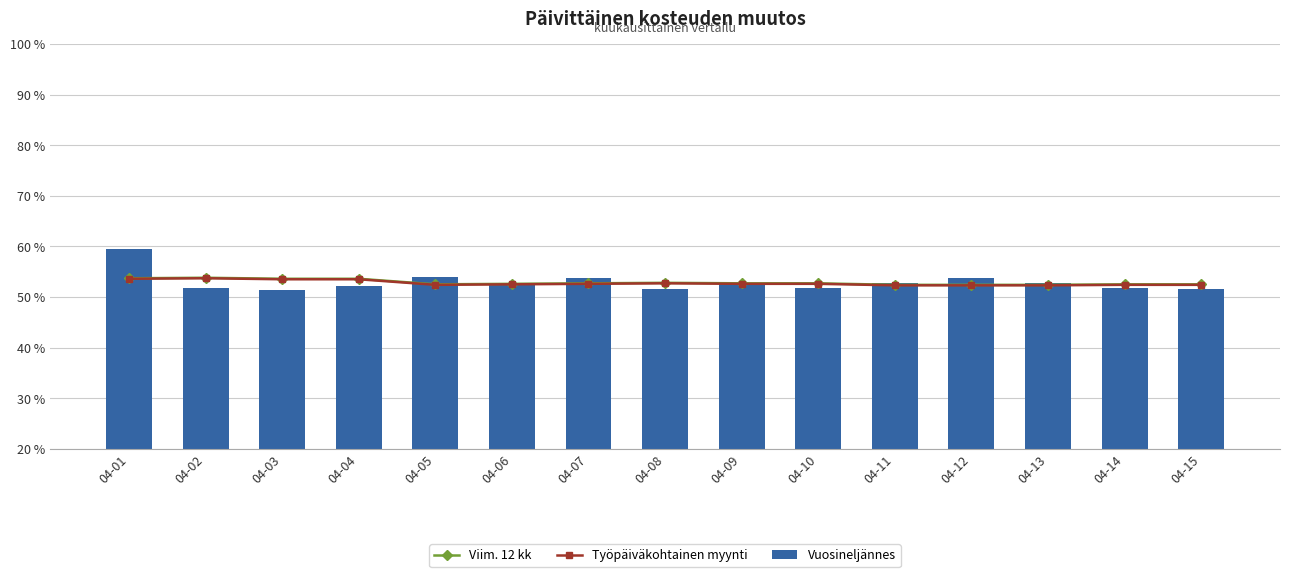

Reading left to right, transcribe all the data shown in this chart.

Viim. 12 kk: 04-01=53.7	04-02=53.8	04-03=53.6	04-04=53.6	04-05=52.5	04-06=52.6	04-07=52.7	04-08=52.8	04-09=52.7	04-10=52.7	04-11=52.4	04-12=52.4	04-13=52.4	04-14=52.5	04-15=52.5
Työpäiväkohtainen myynti: 04-01=53.6	04-02=53.7	04-03=53.5	04-04=53.5	04-05=52.4	04-06=52.5	04-07=52.6	04-08=52.7	04-09=52.6	04-10=52.6	04-11=52.3	04-12=52.3	04-13=52.3	04-14=52.4	04-15=52.4
Vuosineljännes: 04-01=59.5	04-02=51.8	04-03=51.3	04-04=52.2	04-05=54.0	04-06=52.7	04-07=53.8	04-08=51.6	04-09=52.8	04-10=51.7	04-11=52.7	04-12=53.8	04-13=52.8	04-14=51.7	04-15=51.6